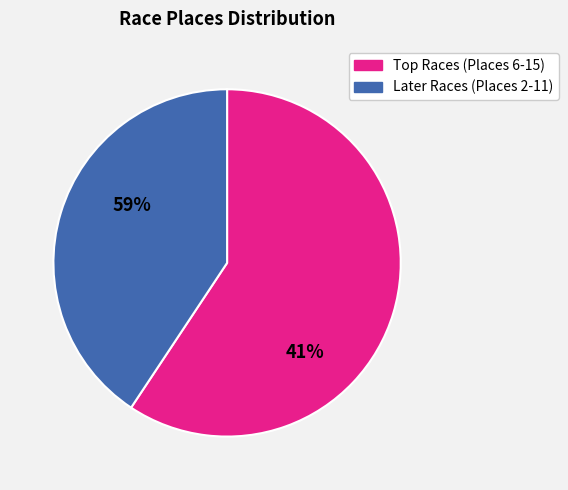

Is there any slice that represents more than half of the pie?

Yes